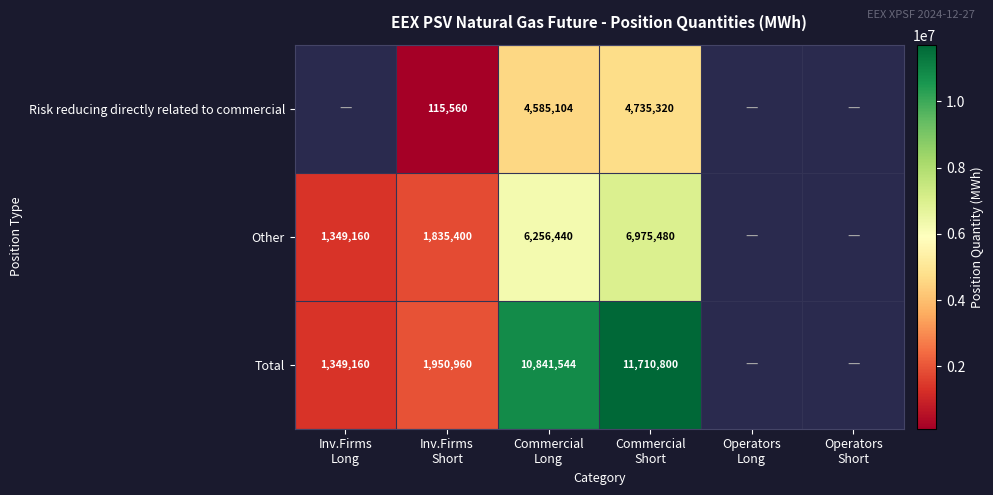

Which series has the largest total across all categories?

Total